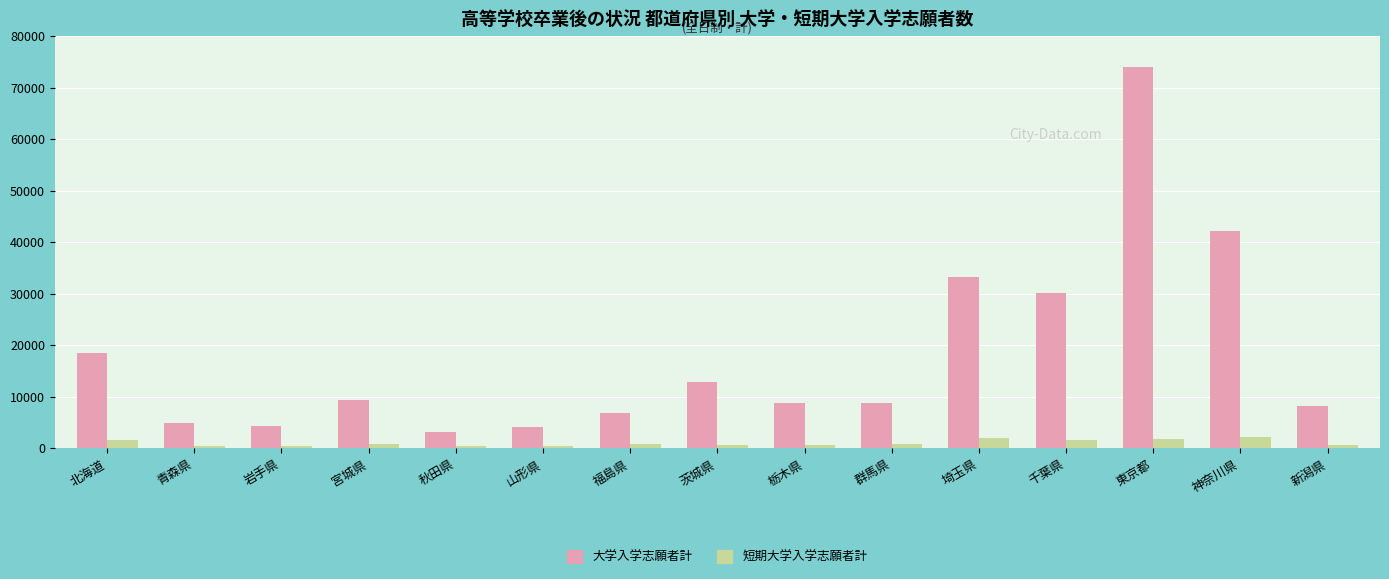

Is the value of 大学入学志願者計 at 福島県 greater than the value of 短期大学入学志願者計 at 千葉県?

Yes